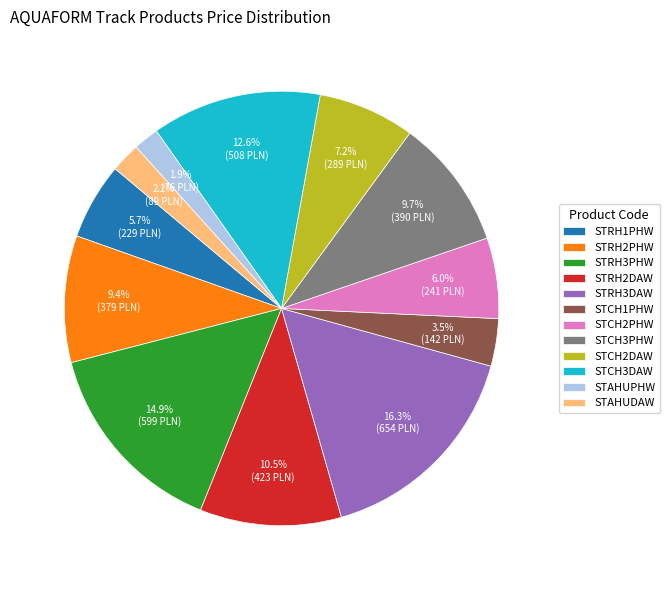

Do STRH3DAW and STAHUDAW together represent more than half of the pie?

No